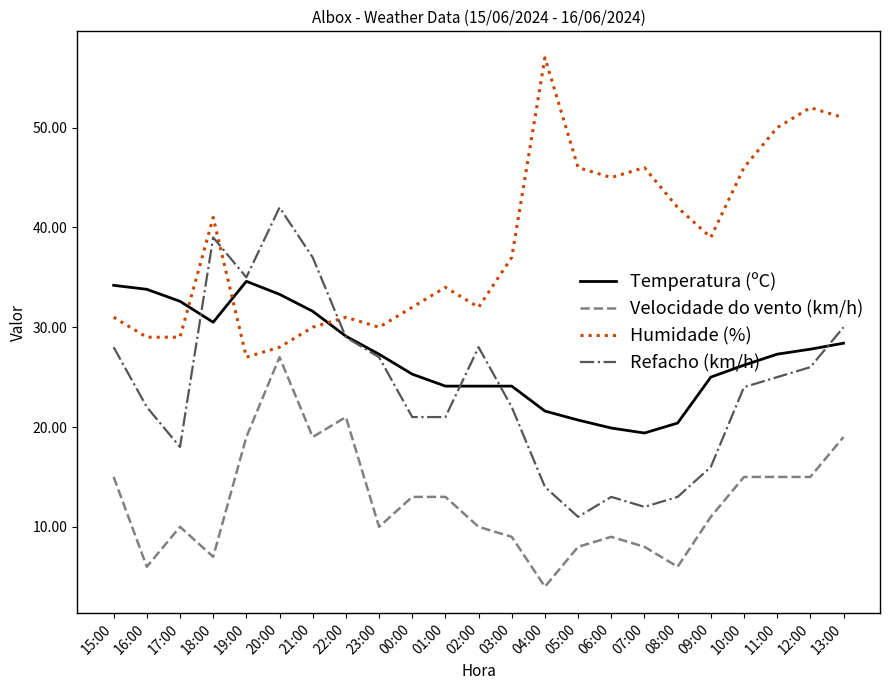

What is the maximum value for Refacho (km/h)?

42.0